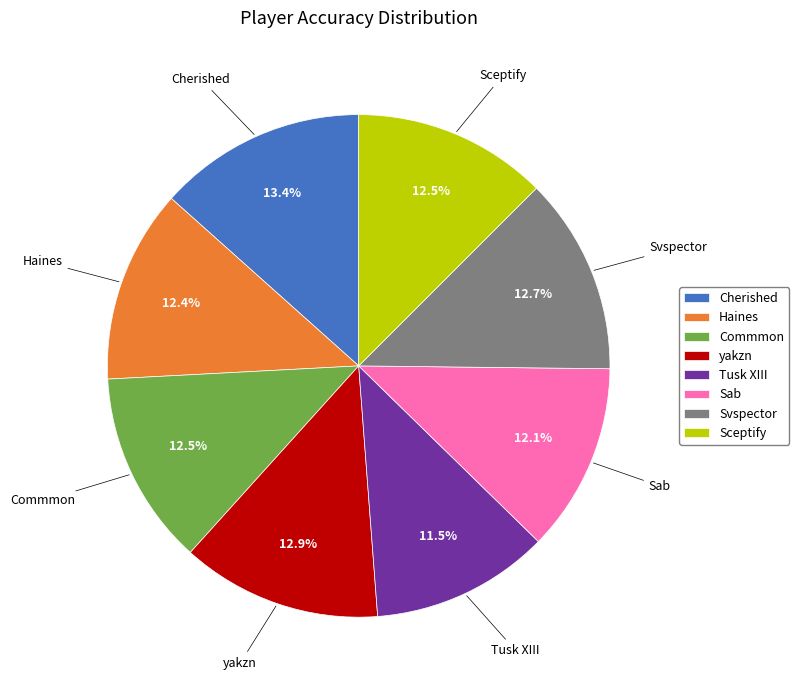

Does Cherished account for over 50% of the chart?

No